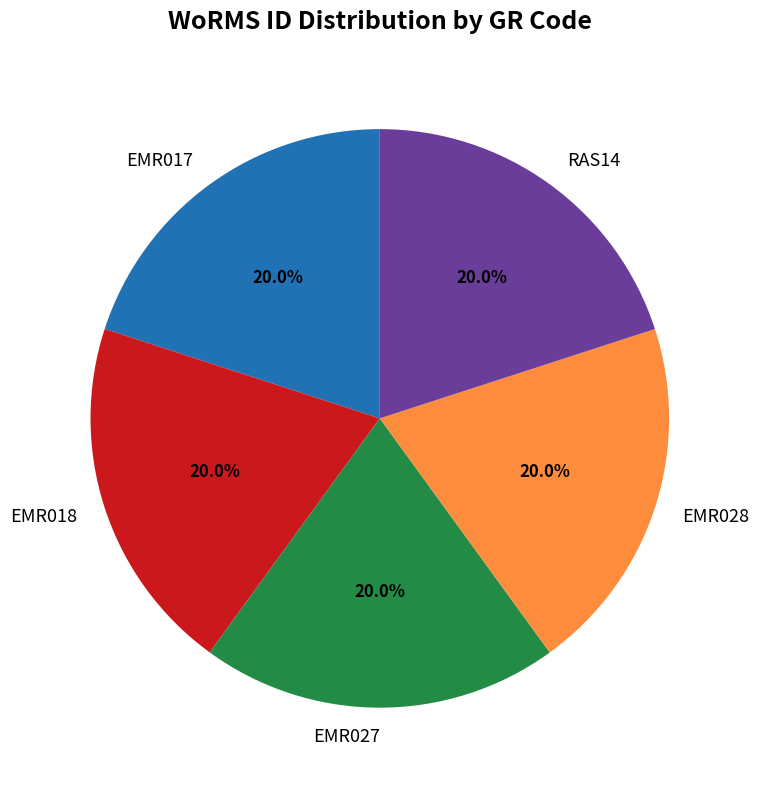

How many slices are in this pie chart?

5